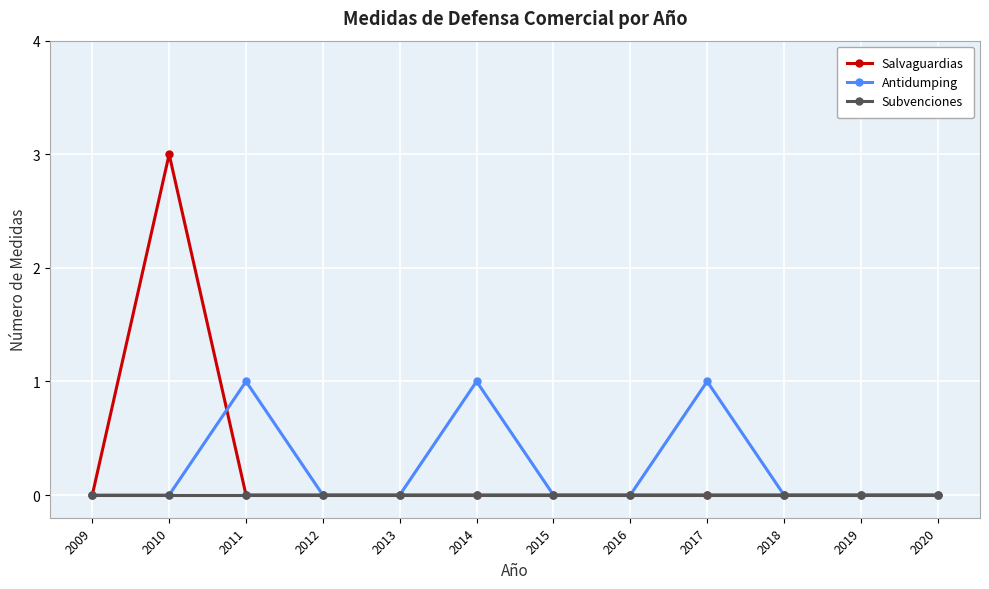

Does the chart display data point markers on the line(s)?

Yes